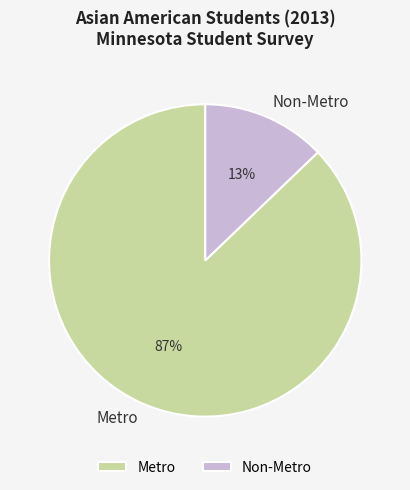

To the nearest percent, what is the average slice percentage?

50%